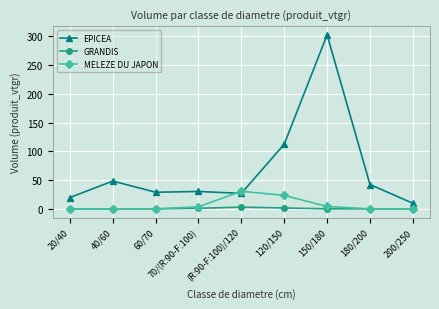

True or false: GRANDIS and EPICEA intersect in this chart.

False